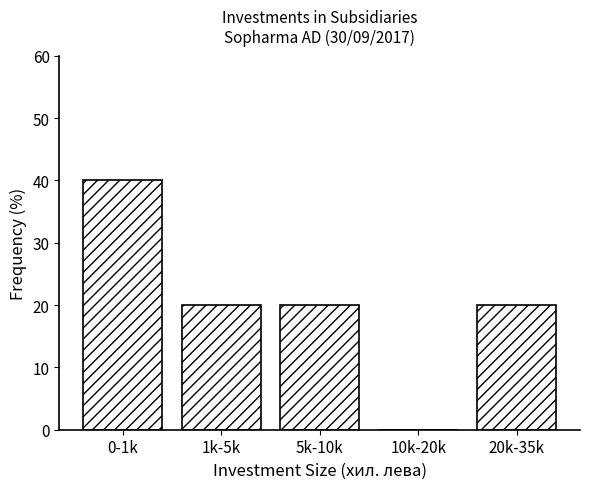

Reading left to right, extract all data points from this chart.

0-1k=40	1k-5k=20	5k-10k=20	10k-20k=0	20k-35k=20